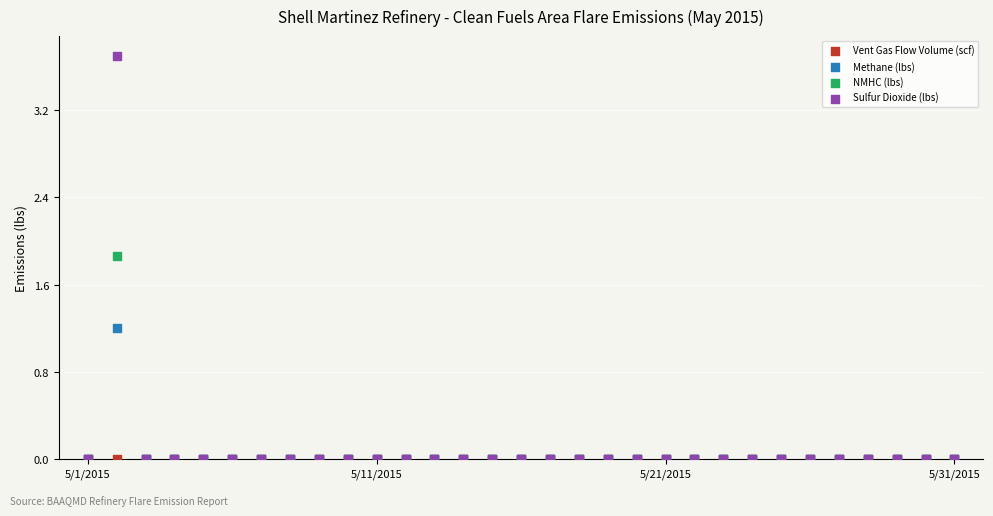

Which series contains the highest Y value?

Sulfur Dioxide (lbs)